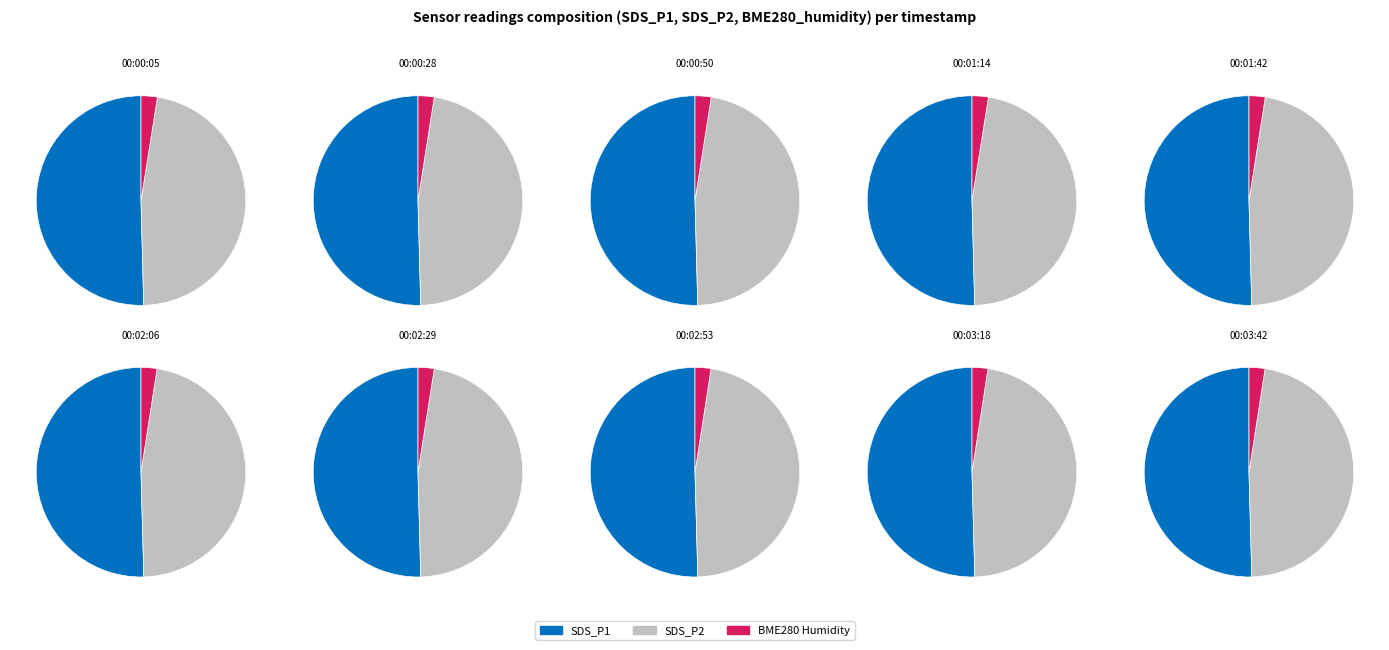

Is there a majority slice in this chart?

No